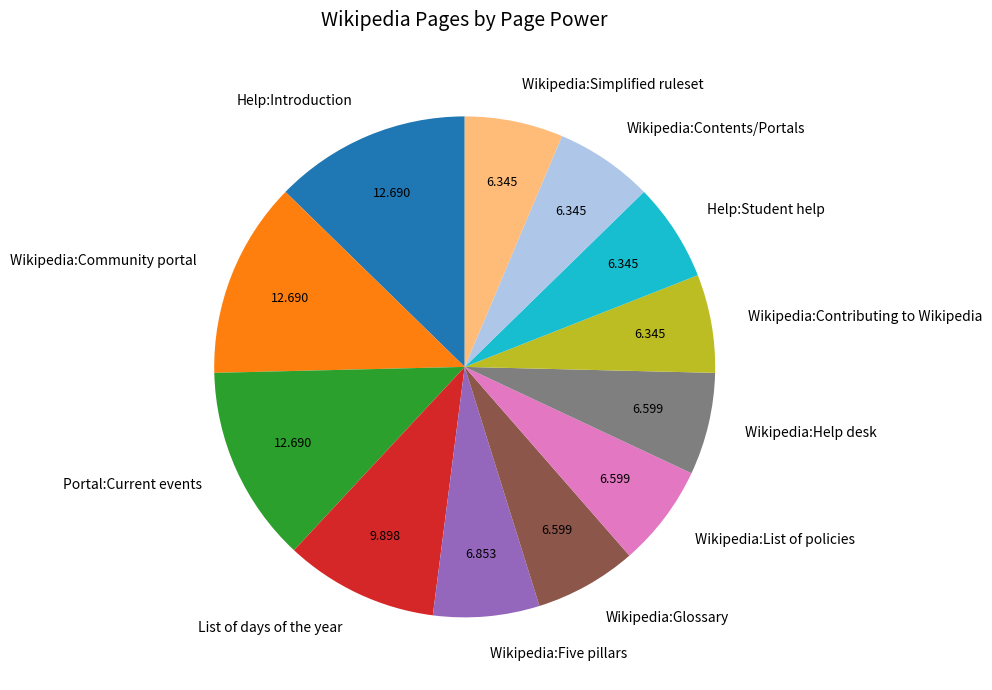

How many slices are in this pie chart?

12